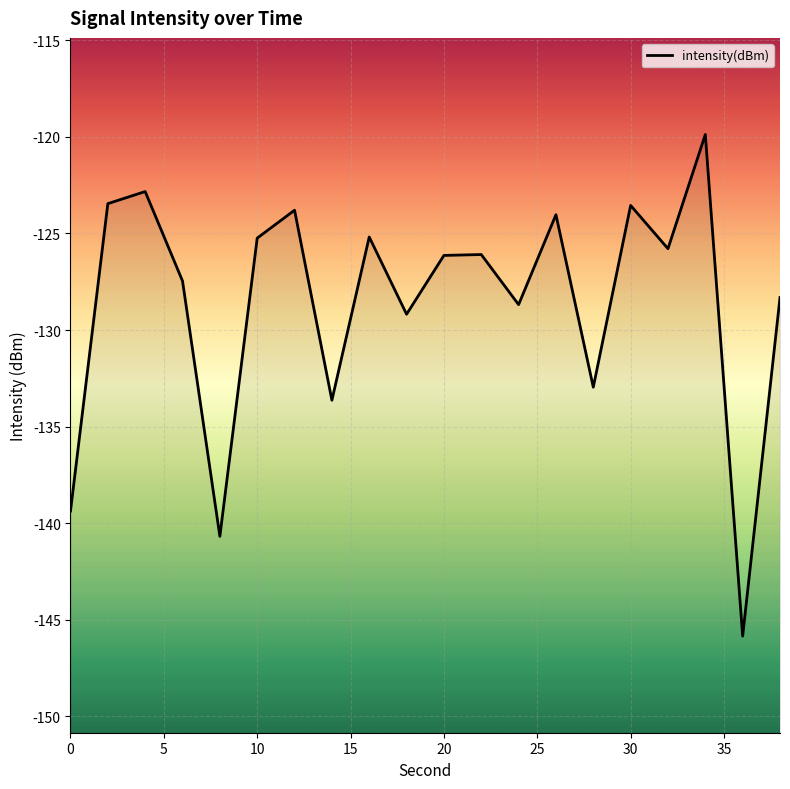

What is the minimum value shown in the chart?

-145.8